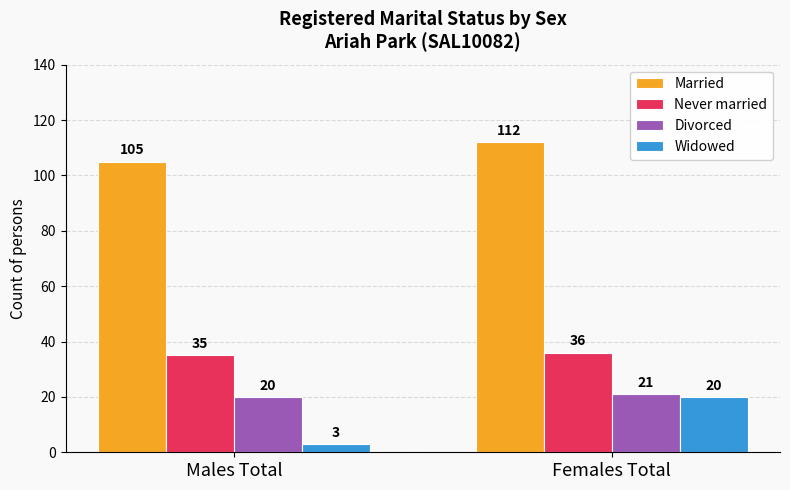

List the series in order of their peak value, lowest first.

Widowed, Divorced, Never married, Married